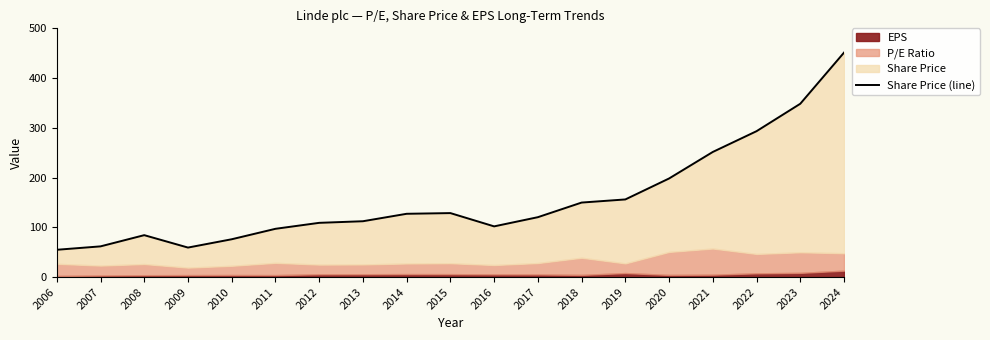

What is the difference between the second highest and second lowest values?

289.1